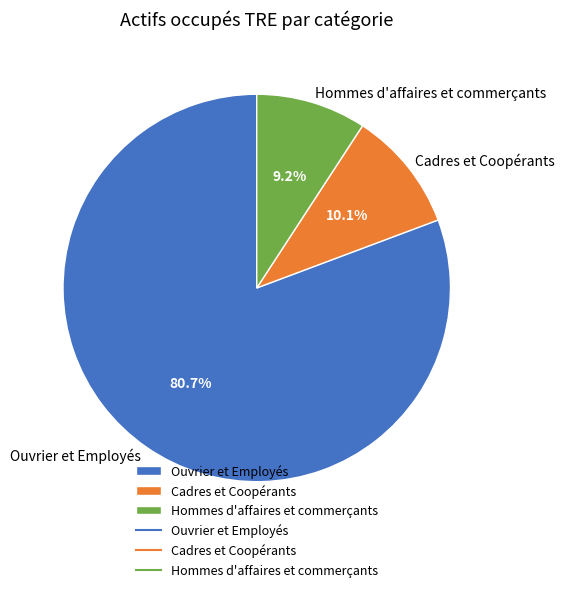

To the nearest percent, what is the combined percentage of Ouvrier et Employés and Hommes d'affaires et commerçants?

90%